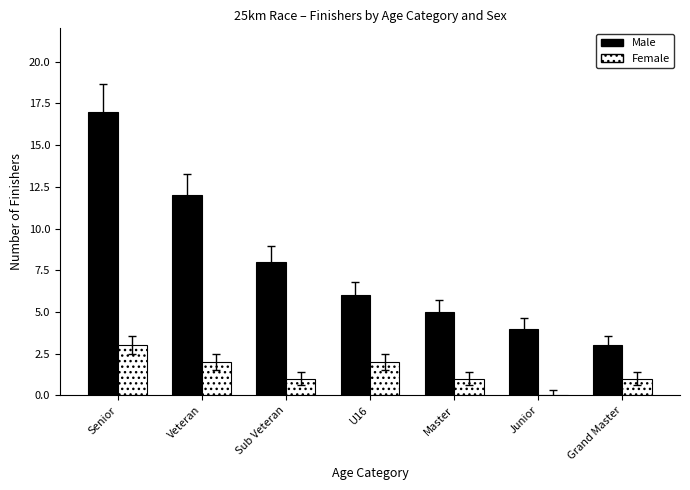

Is the value of Female at Junior greater than the value of Male at U16?

No